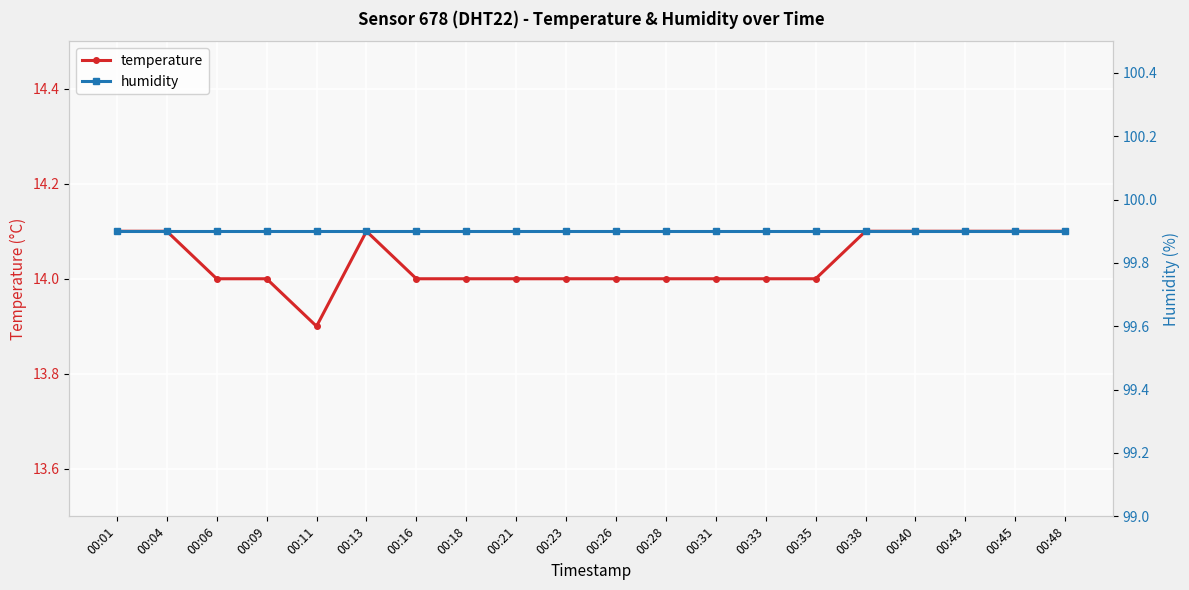

What is the lowest value of the temperature series?

13.9